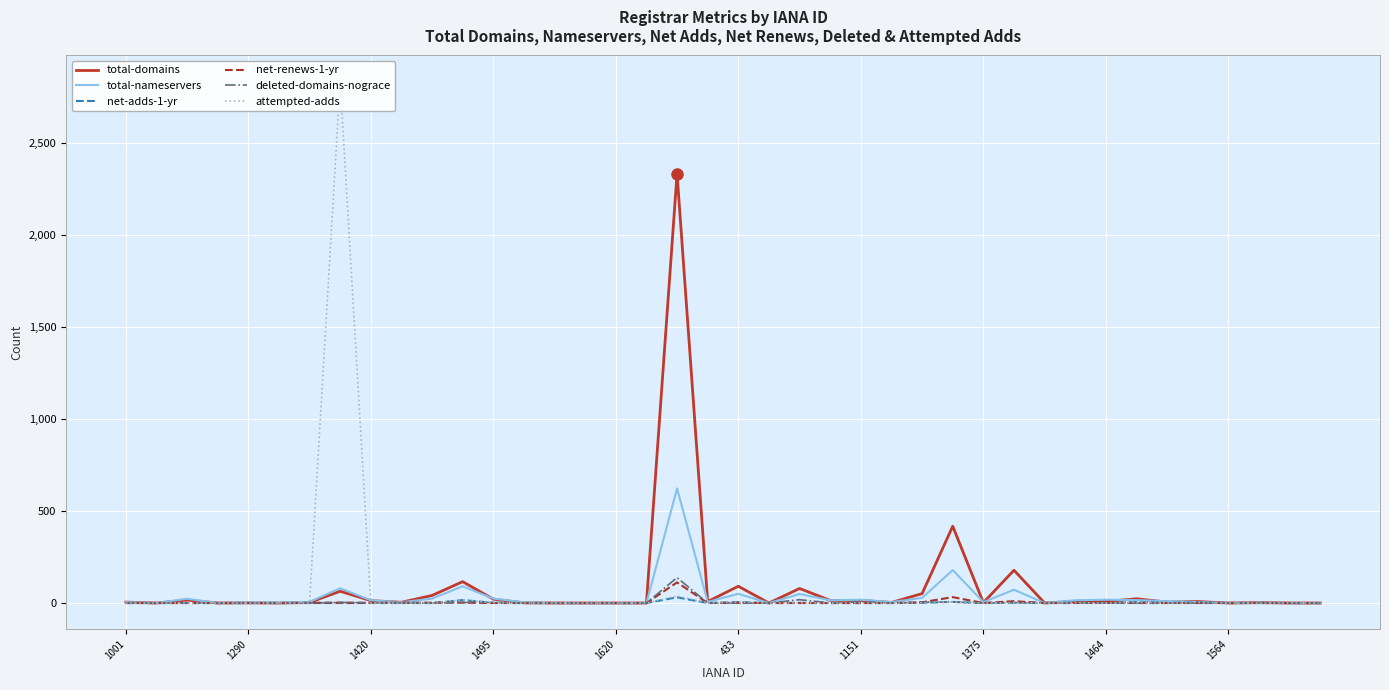

What is the greatest value displayed?

2832